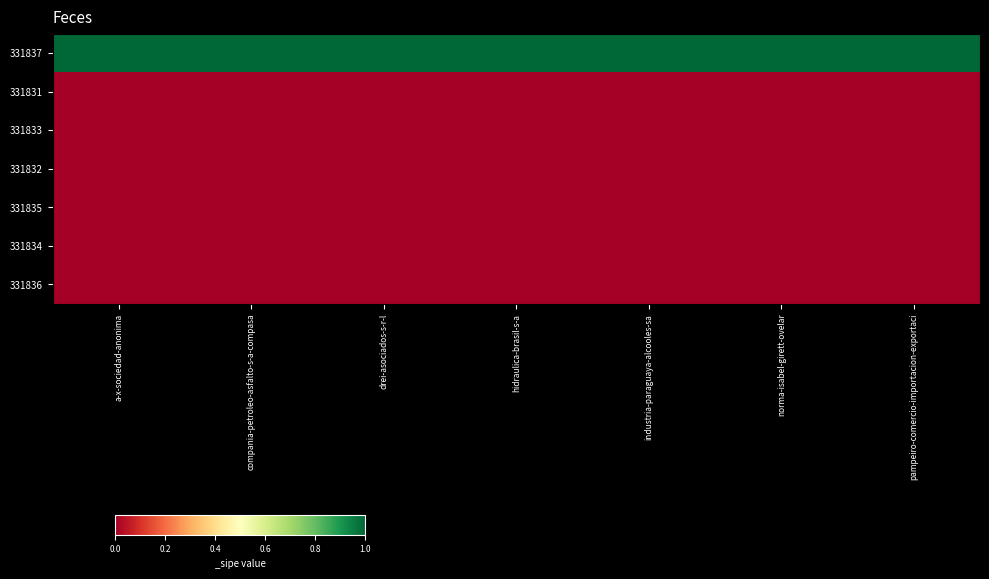

What is the difference between the highest and lowest values at compania-petroleo-asfalto-s-a-compasa?

1